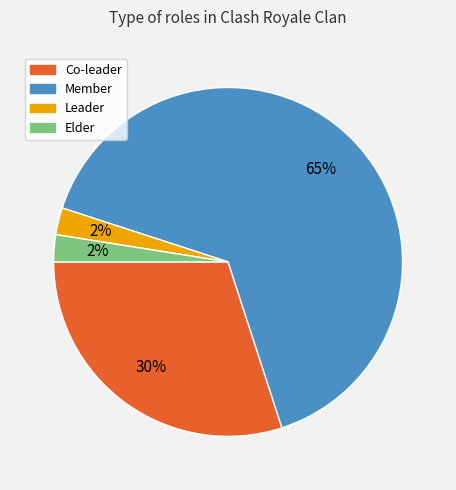

To the nearest percent, what is the average slice percentage?

25%